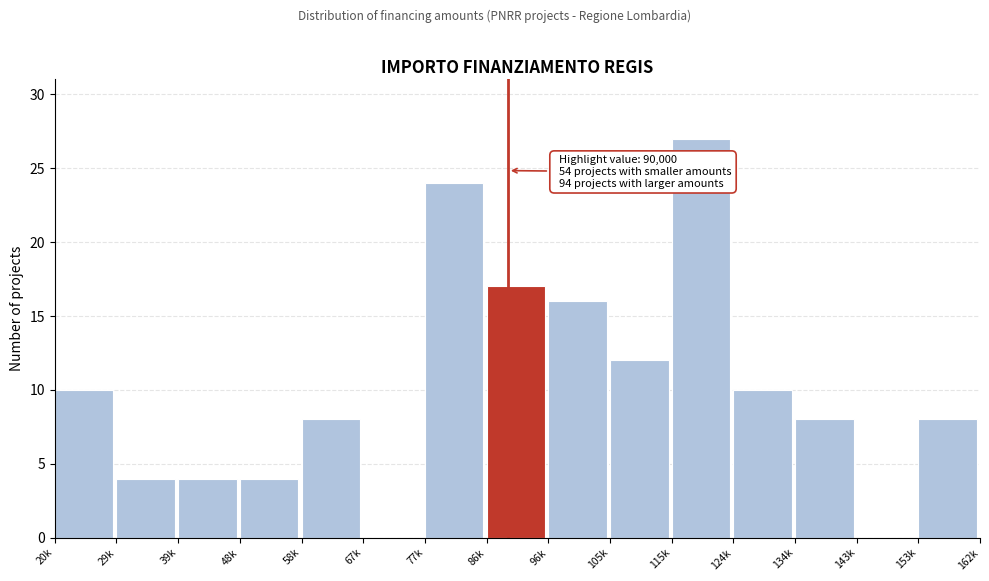

Reading left to right, extract all data points from this chart.

20k=10	29k=4	39k=4	48k=4	58k=8	67k=0	77k=24	86k=17	96k=16	105k=12	115k=27	124k=10	134k=8	143k=0	153k=8